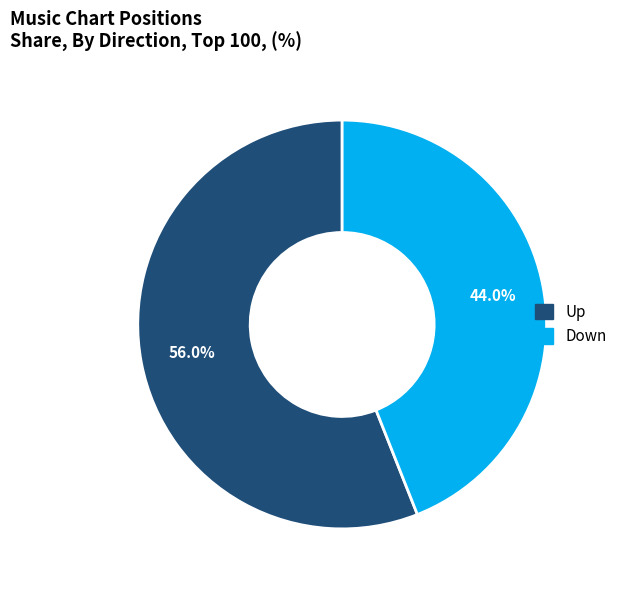

Does any single category account for the majority?

Yes